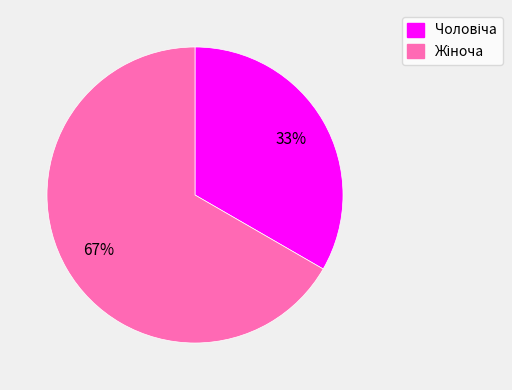

Is there a majority slice in this chart?

Yes